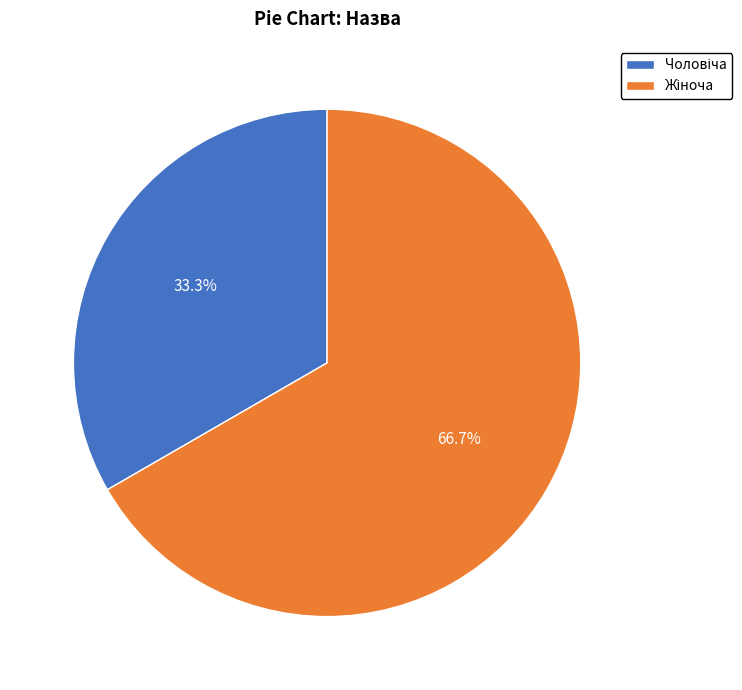

Is there a majority slice in this chart?

Yes